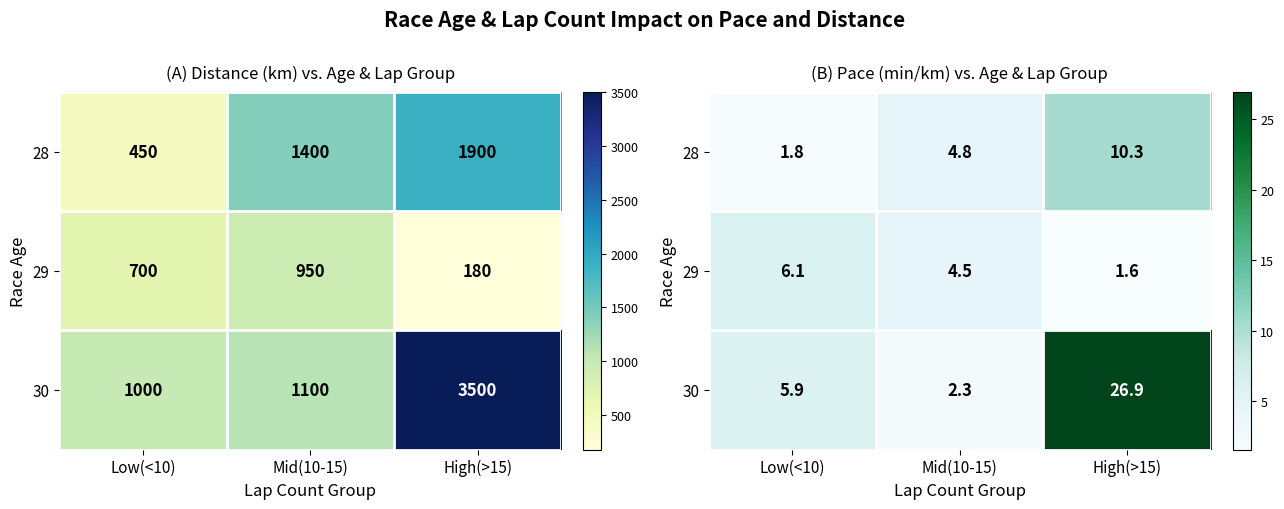

How many values in the 29 series are below 4?

1